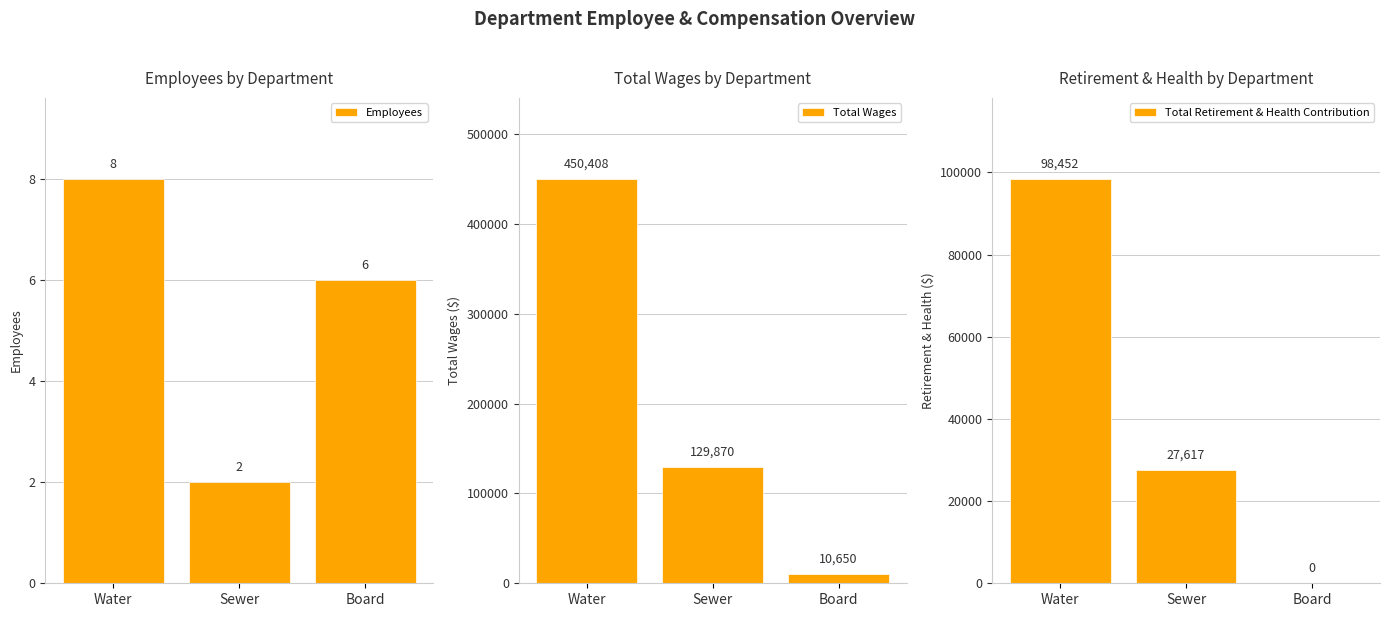

How many bars are there in each group?

3